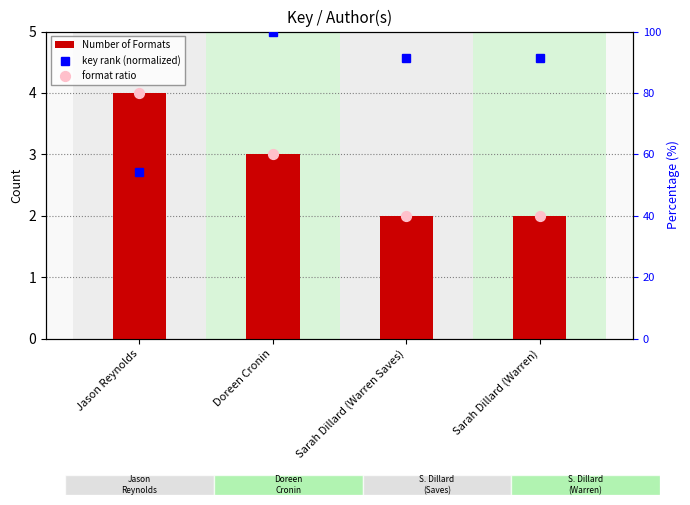

At how many categories does at least one series exceed 77?

4